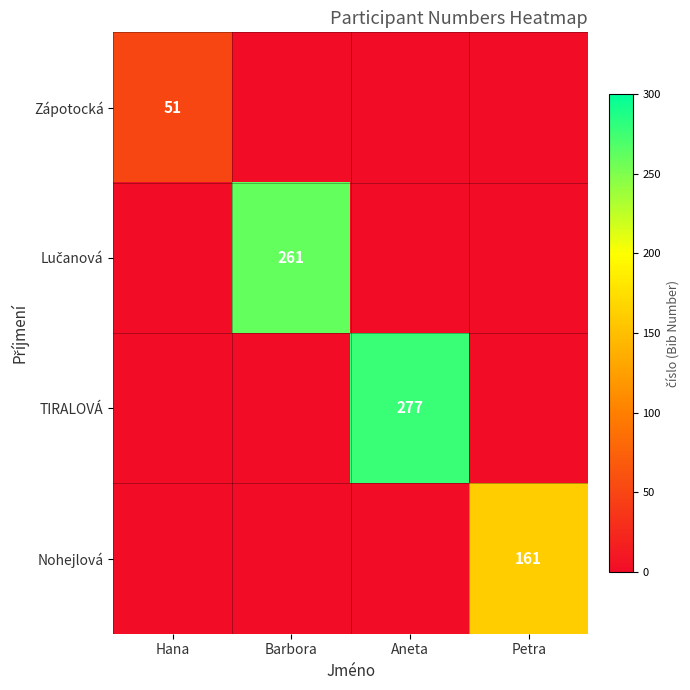

Is it true that Nohejlová equals 46 at Petra?

False